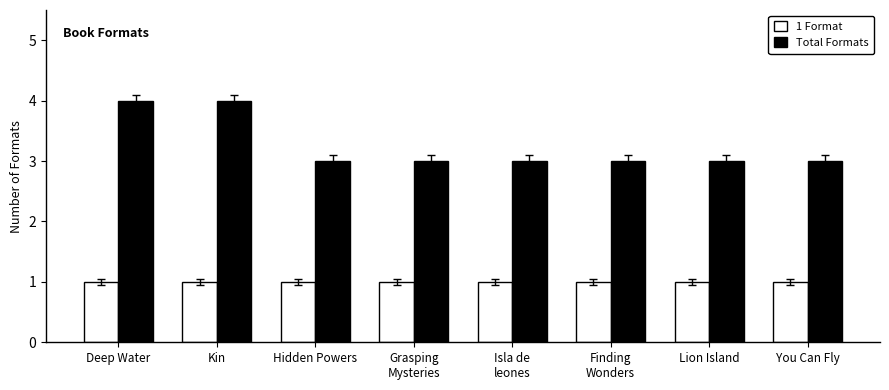

What is the label of the 7th bar from the right?

Kin